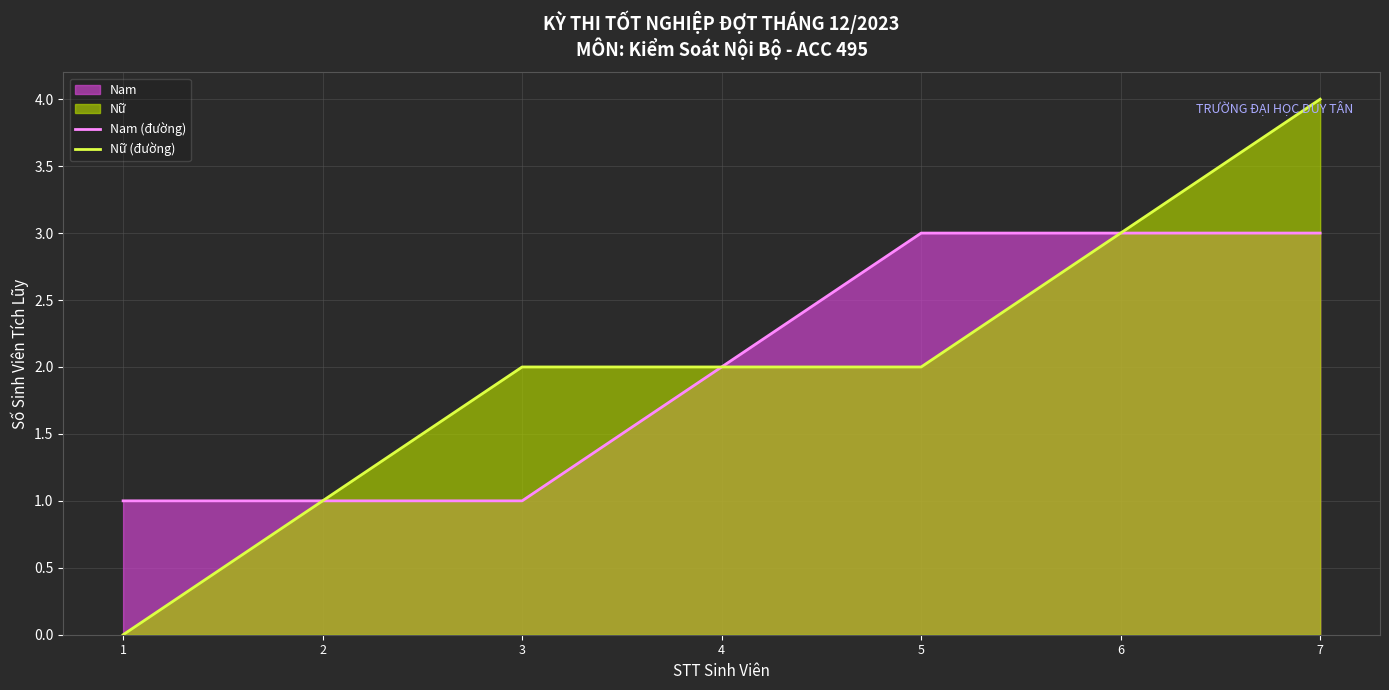

Is it true that Nữ (đường) equals 4 at 7?

True